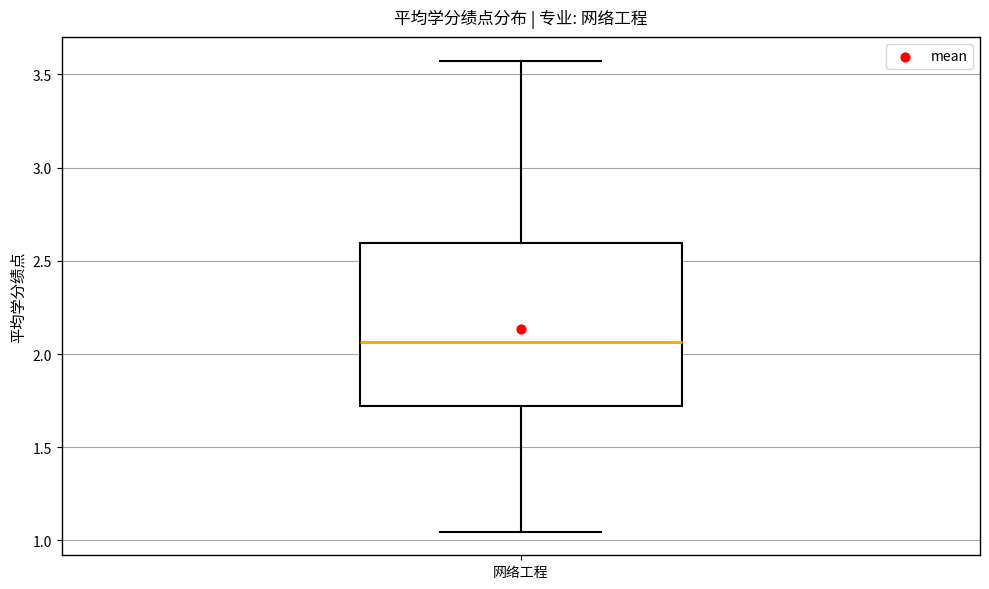

Read this box plot against the y-axis: the position of the median line, the range covered by the box, and the ends of both whiskers. The values are not printed on the chart, so give them approximately, as read against the axis.

median 2.05, box 1.70 to 2.60, whiskers 1.05 to 3.55